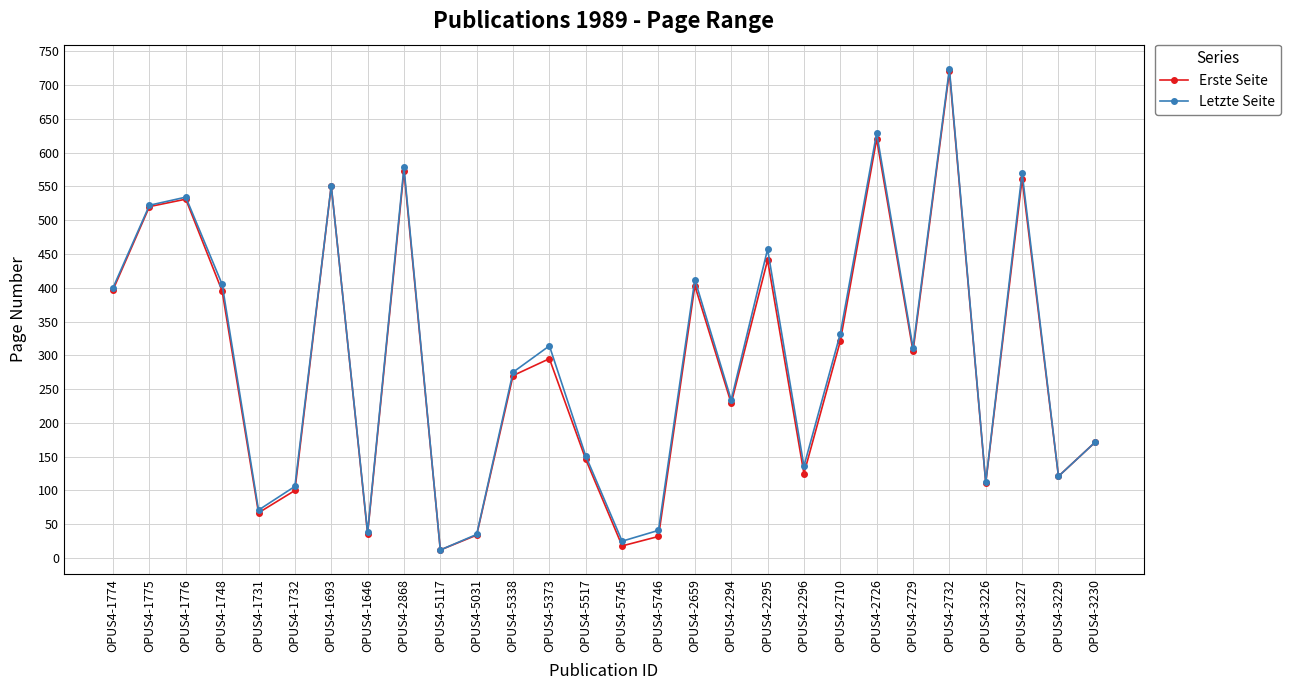

What is the total value across all series at OPUS4-2295?

898